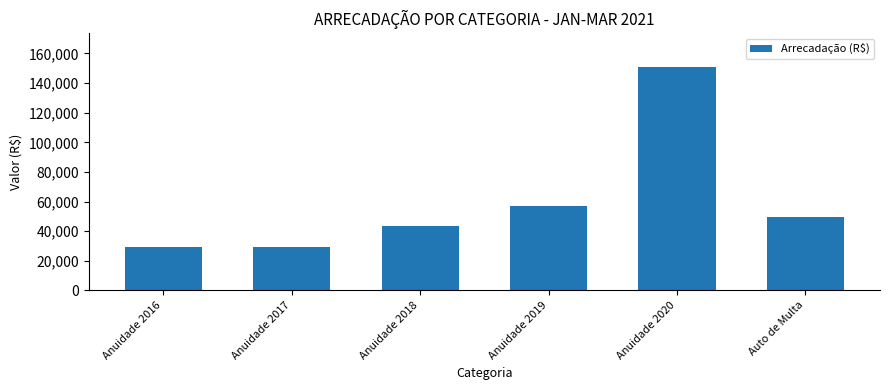

What is the difference between the maximum and minimum values?

121570.4